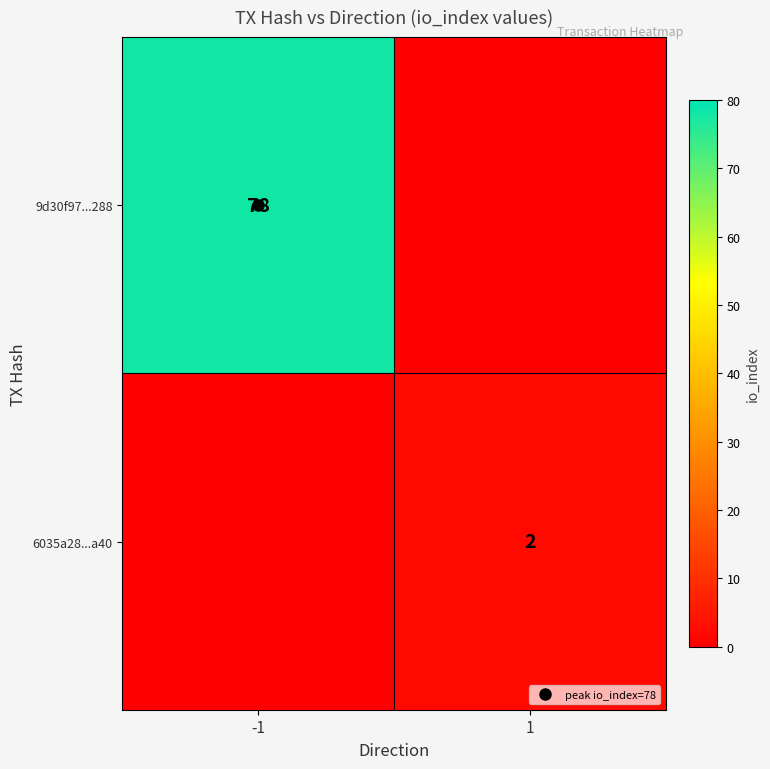

Which series has the widest spread of values?

9d30f97...288